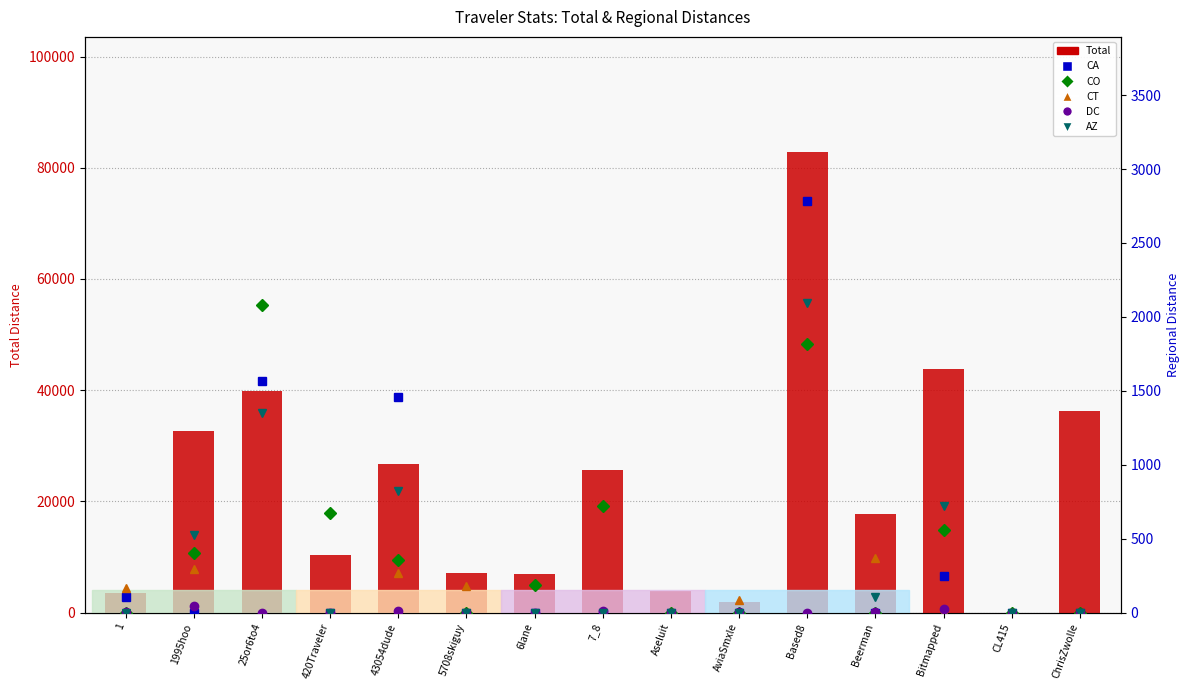

True or false: CA has a value of 345.9 at Bitmapped.

False